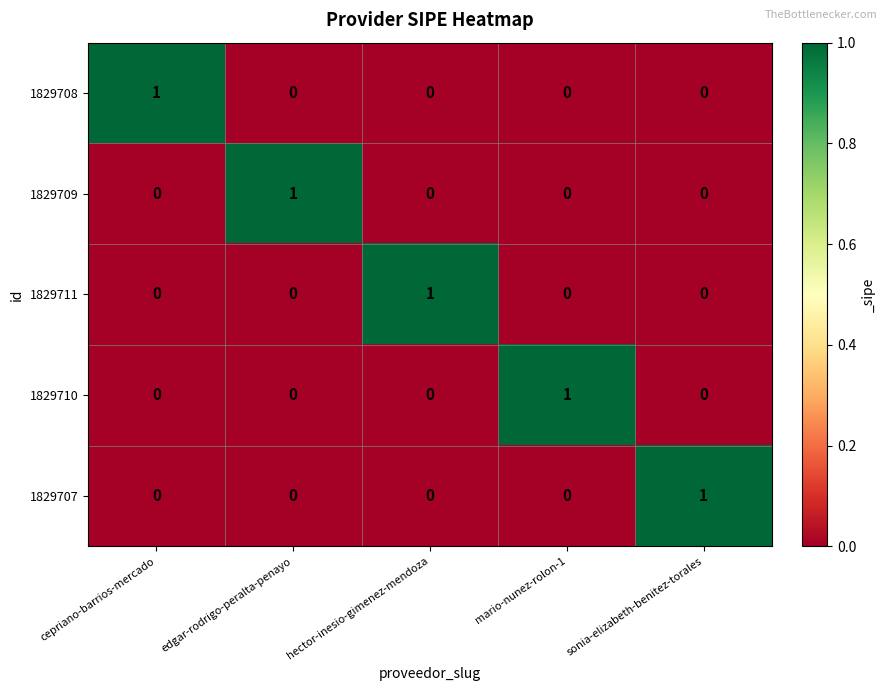

True or false: 1829707 has a value of 0 at hector-inesio-gimenez-mendoza.

True